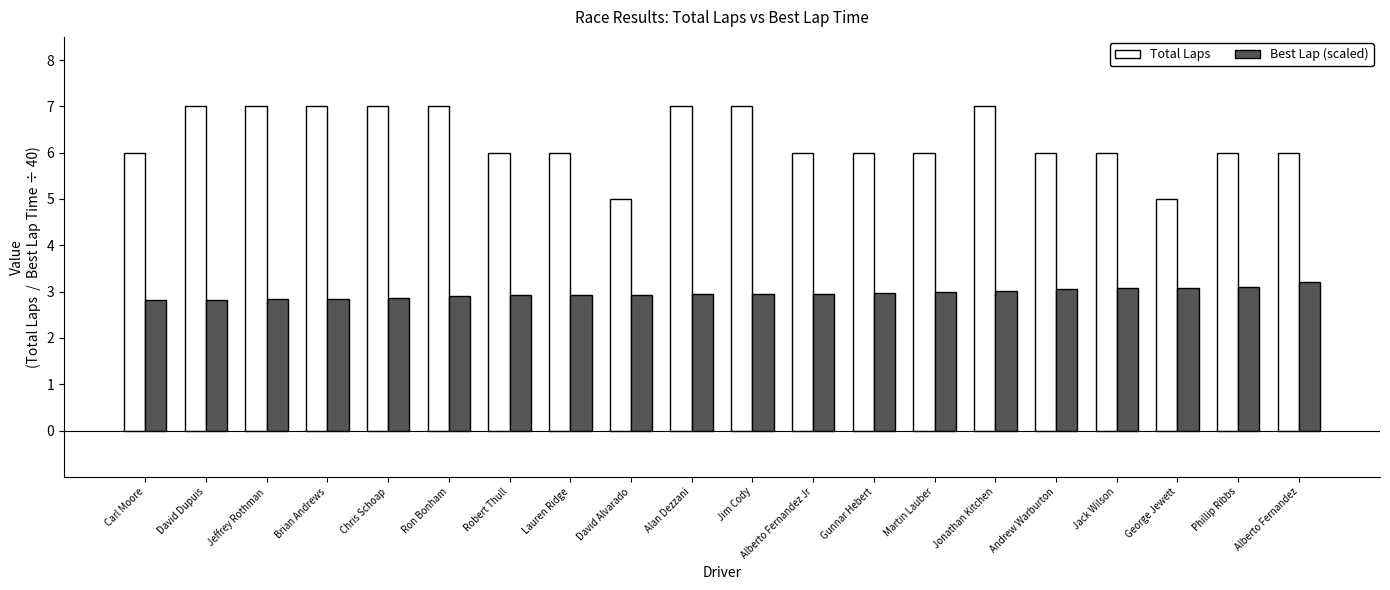

The Best Lap (scaled) series shows 3.8 at David Dupuis. True or false?

False